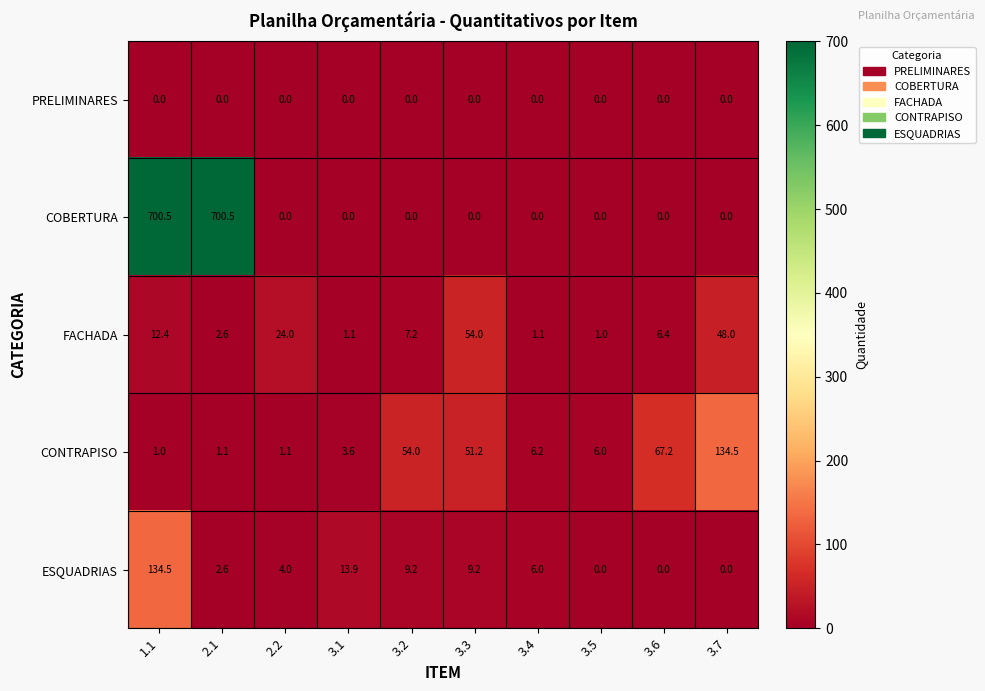

What is the maximum value shown in the chart?

700.5